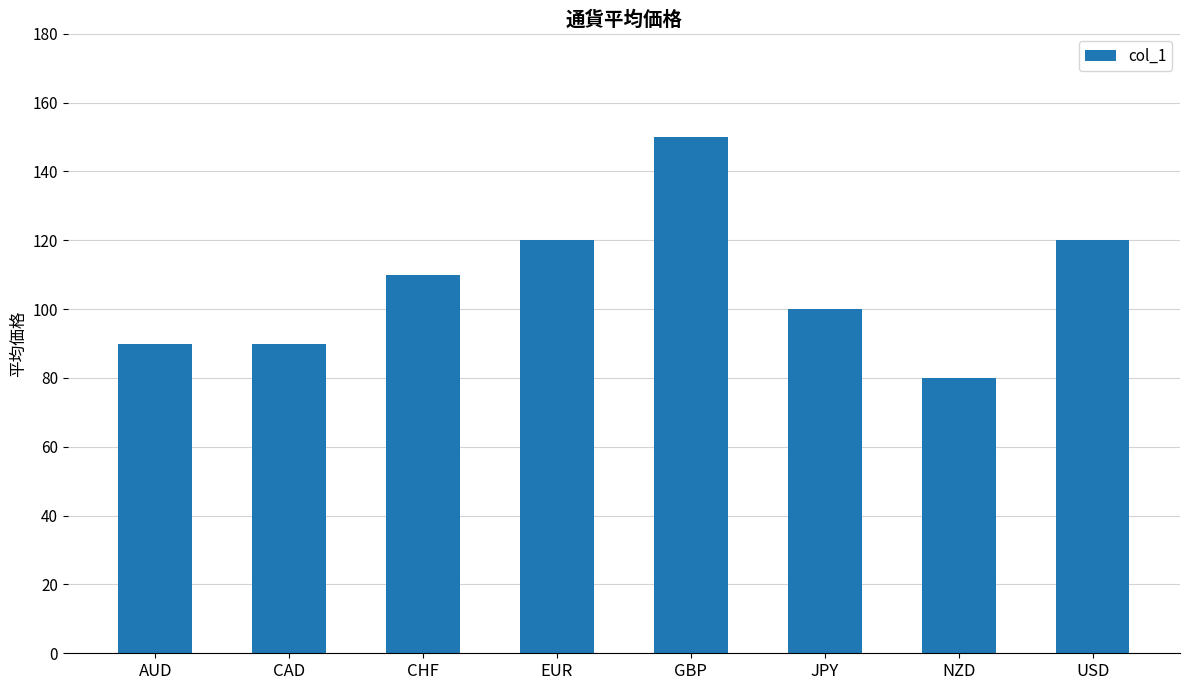

Read the value at GBP, to the nearest 10.

150